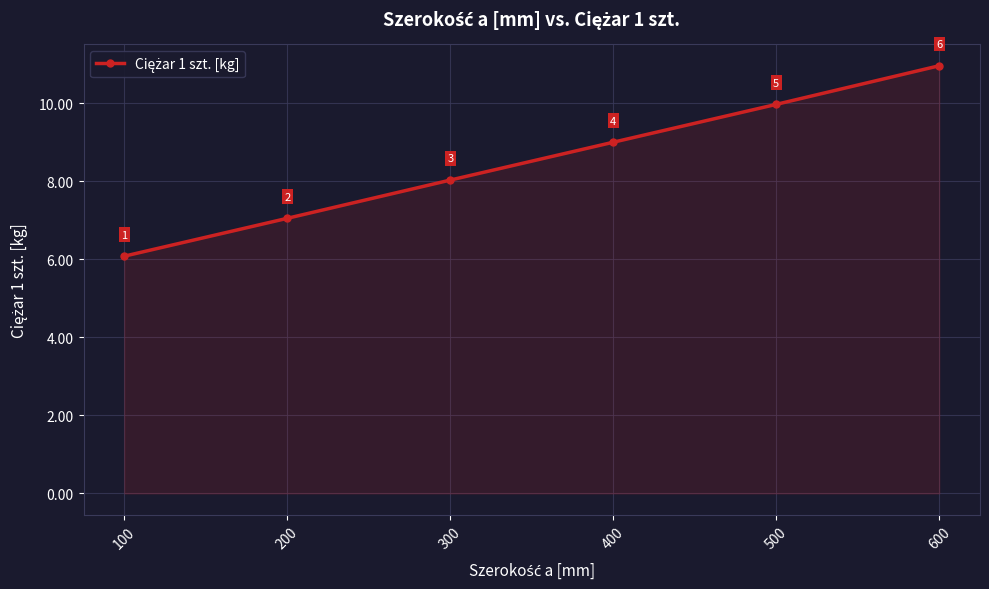

How many series are shown in this chart?

1